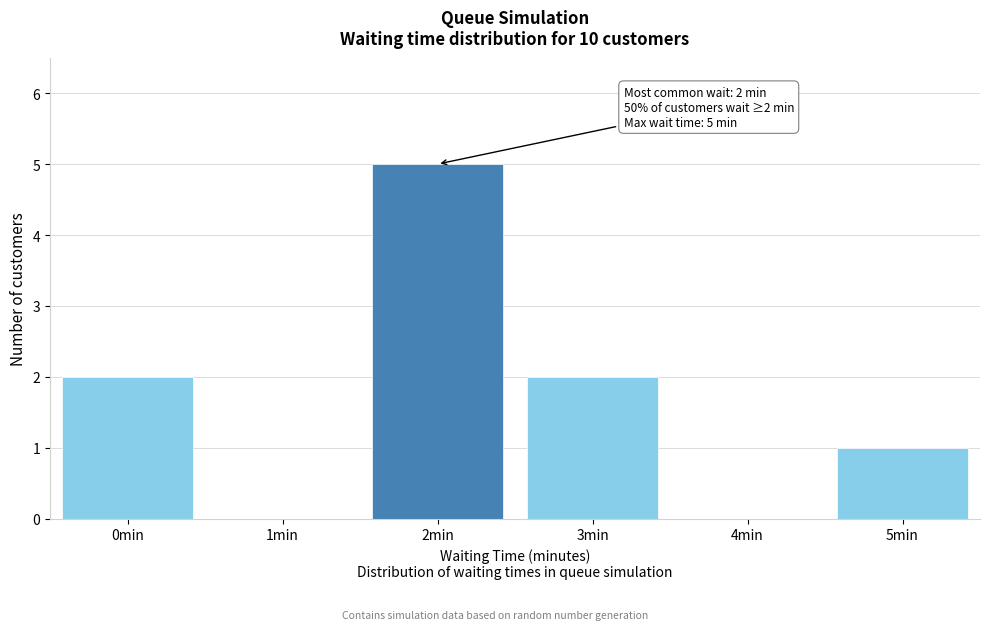

Reading right to left, list all the values displayed in this chart.

5min=1	4min=0	3min=2	2min=5	1min=0	0min=2